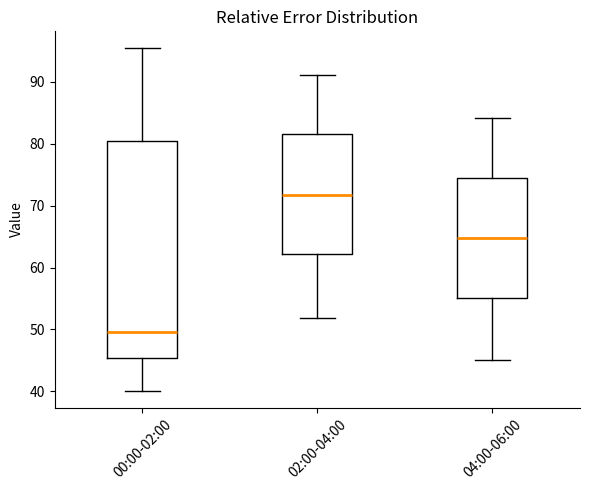

Where does the lower whisker of the box for 04:00-06:00 end on the y-axis? The values are not printed on the chart, so give them approximately, as read against the axis.

45